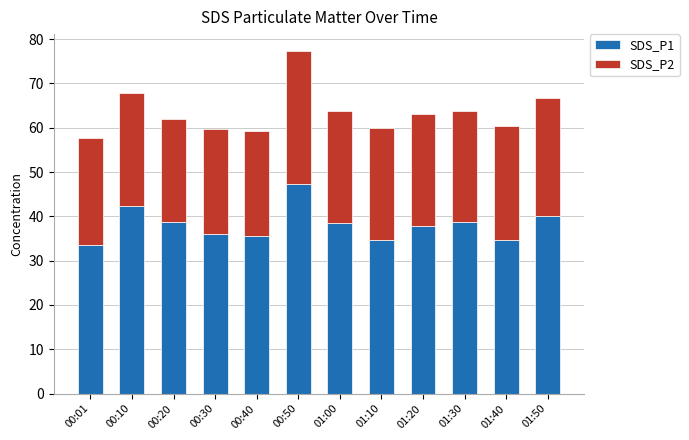

What are all the series names shown in the legend?

SDS_P1, SDS_P2